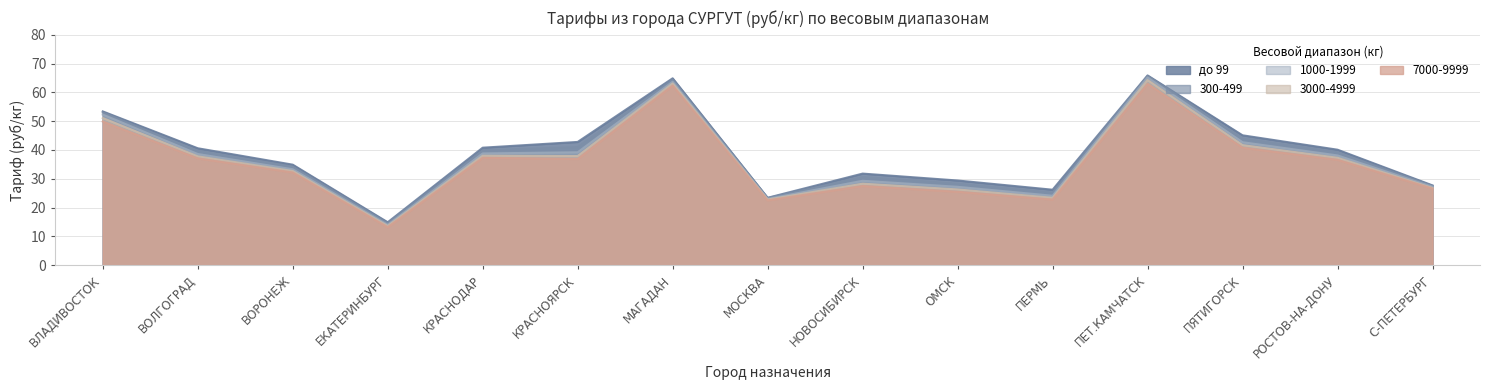

What is the label of the 14th point from the left?

РОСТОВ-НА-ДОНУ